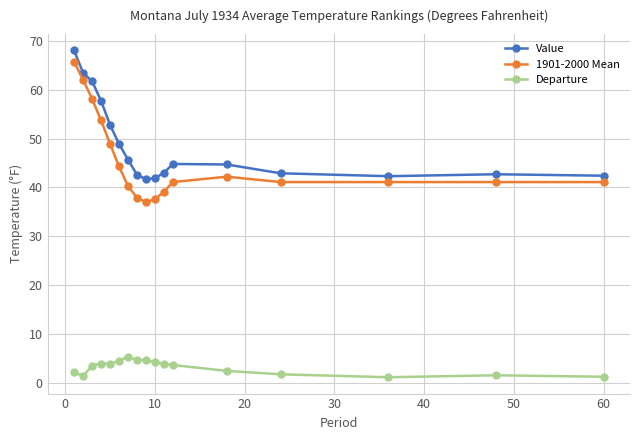

True or false: Value and Departure intersect in this chart.

False